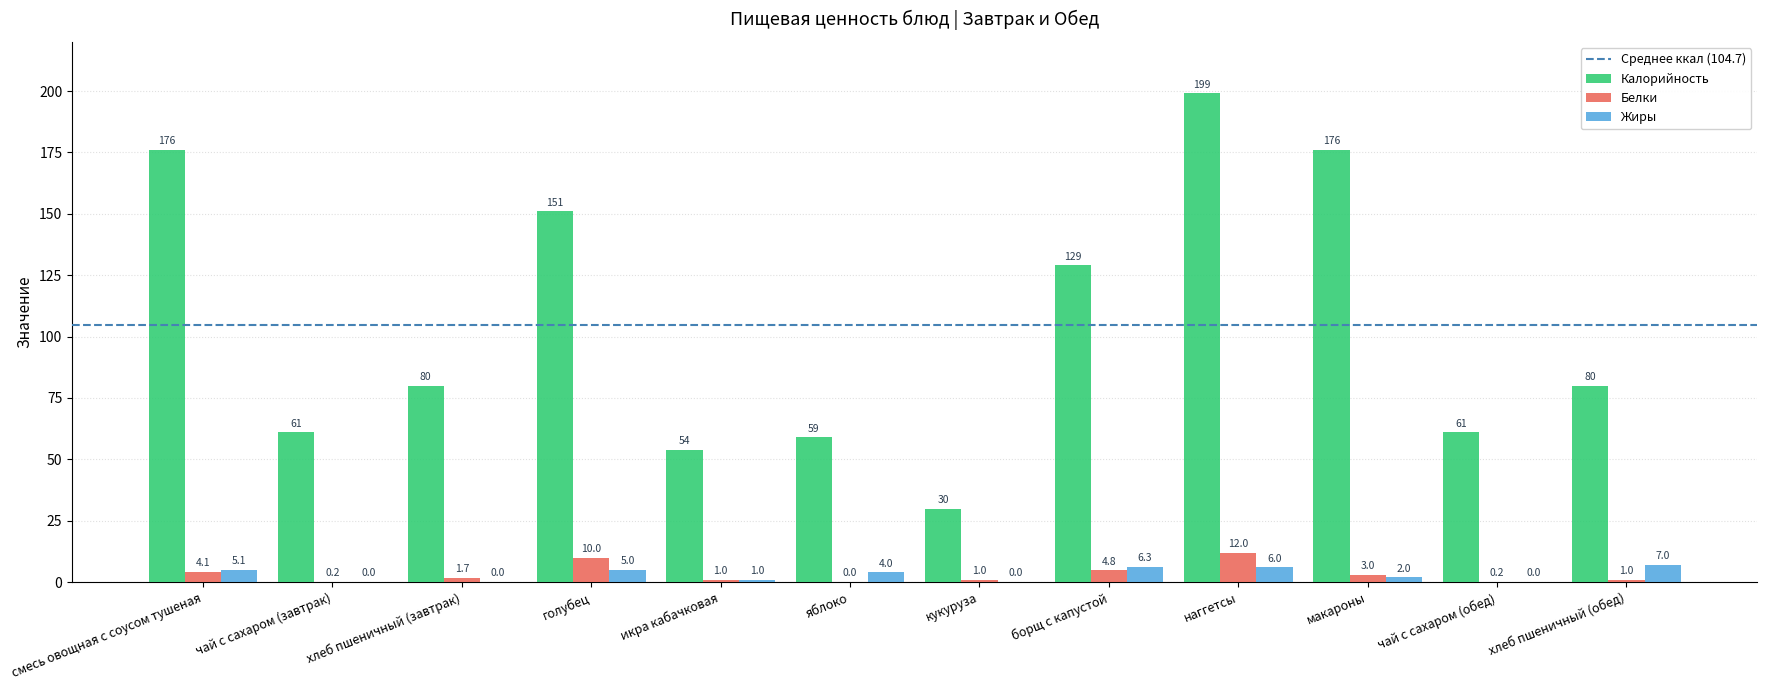

Which series has the largest range (max minus min)?

Калорийность